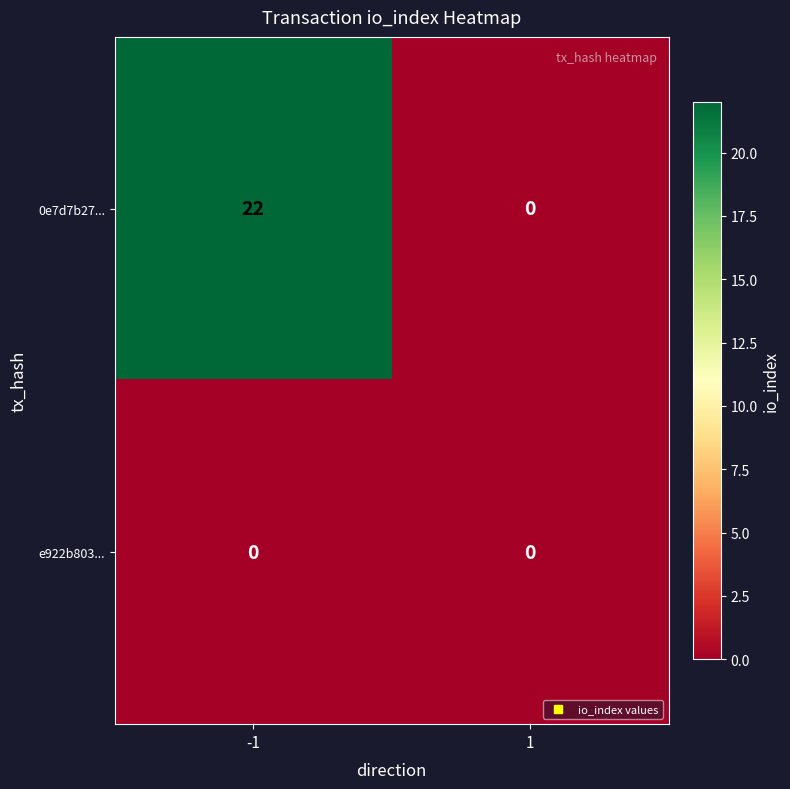

What is the sum of all 0e7d7b27... values?

22